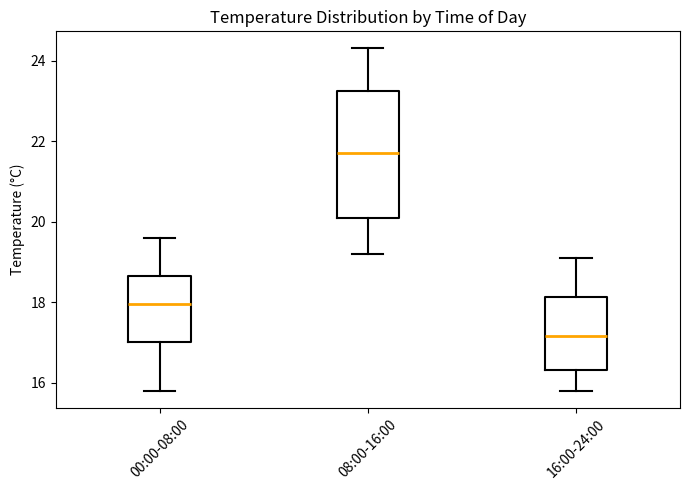

Which box has the lowest median line?

16:00-24:00